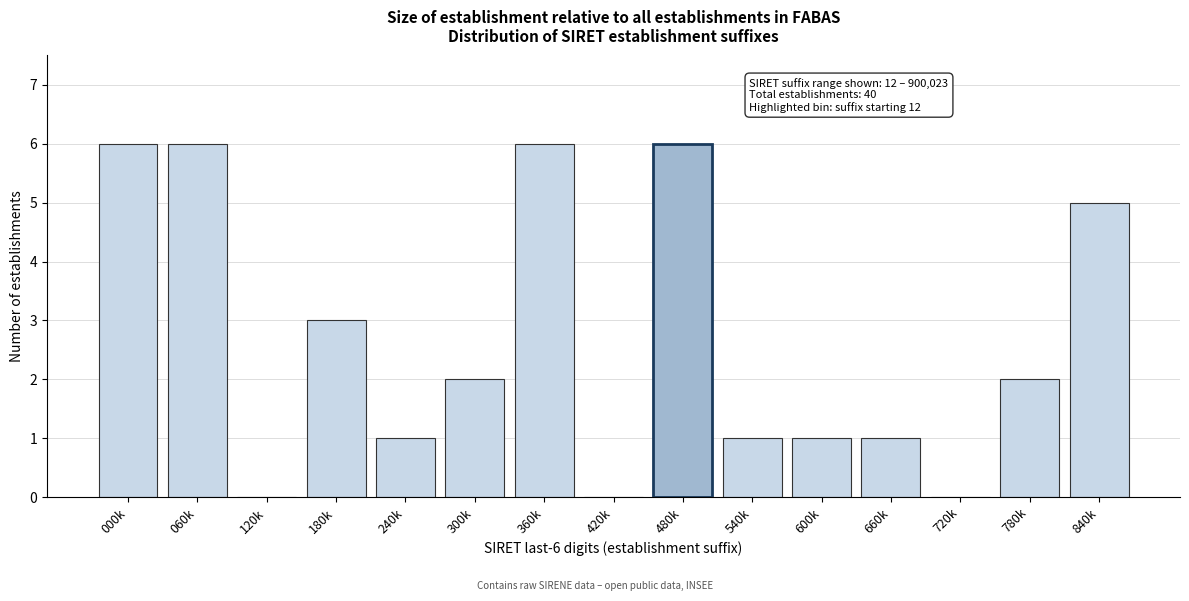

Reading left to right, what are all the values shown in this chart?

000k=6	060k=6	120k=0	180k=3	240k=1	300k=2	360k=6	420k=0	480k=6	540k=1	600k=1	660k=1	720k=0	780k=2	840k=5